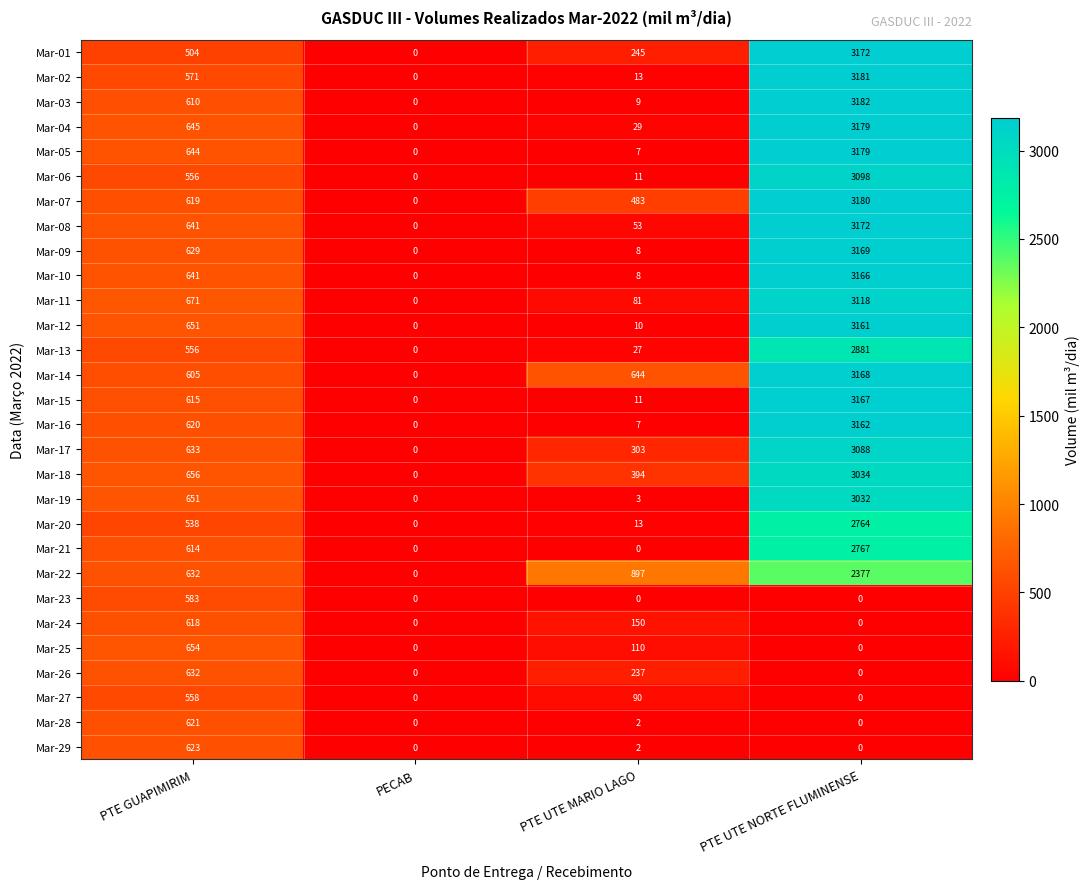

Count the number of categories in the chart.

4